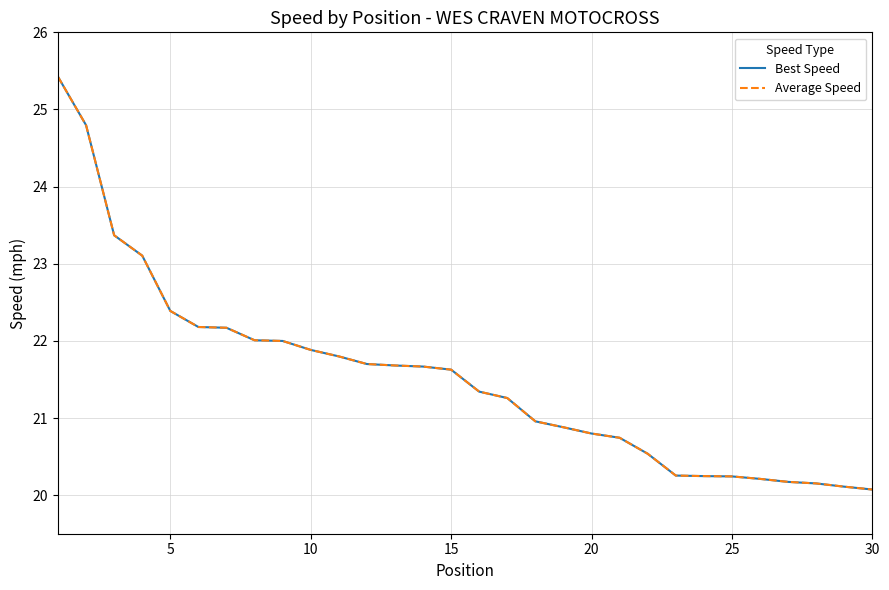

Does the chart have visible grid lines?

Yes